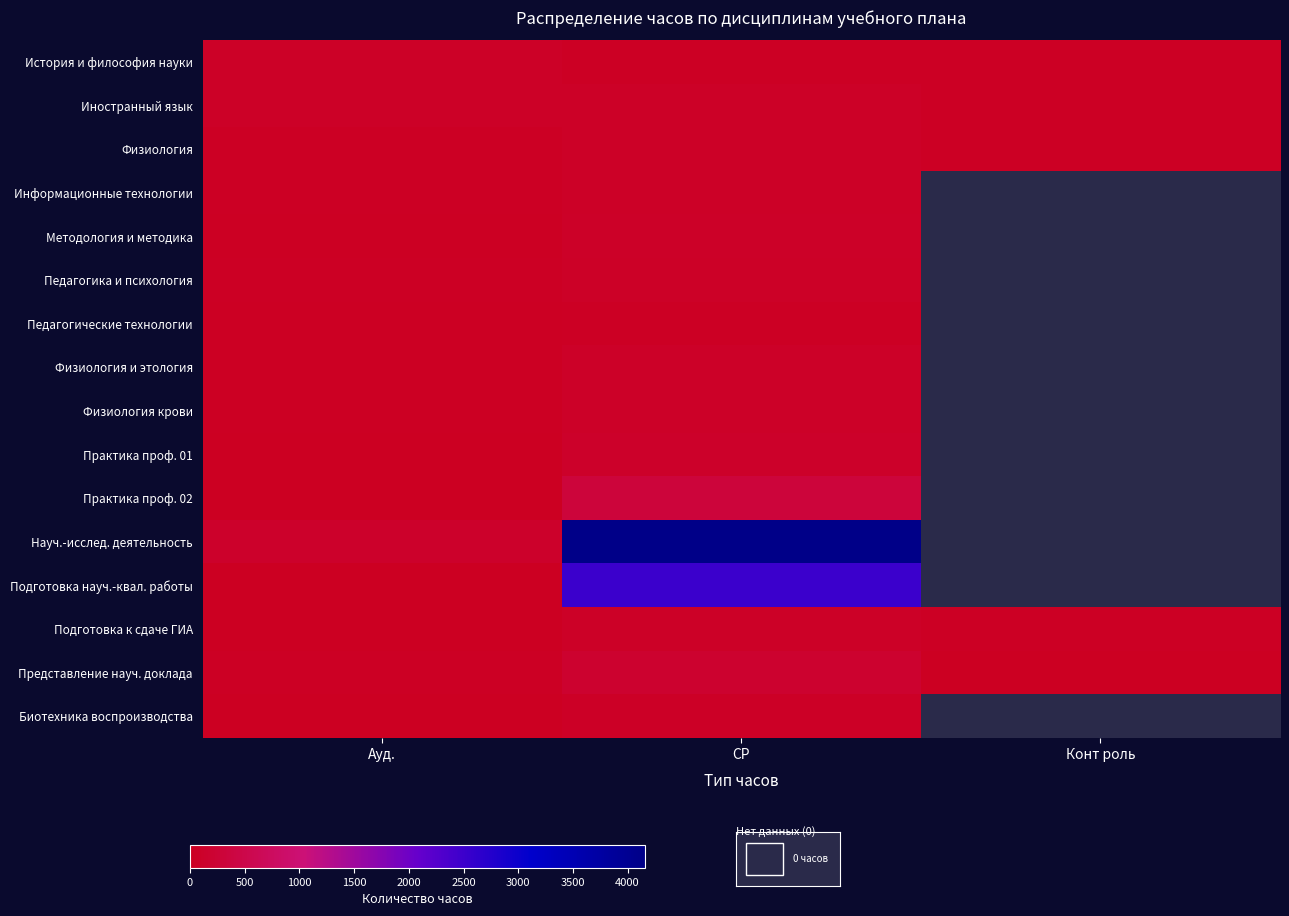

The value of Физиология at Ауд. is 39.2. True or false?

True